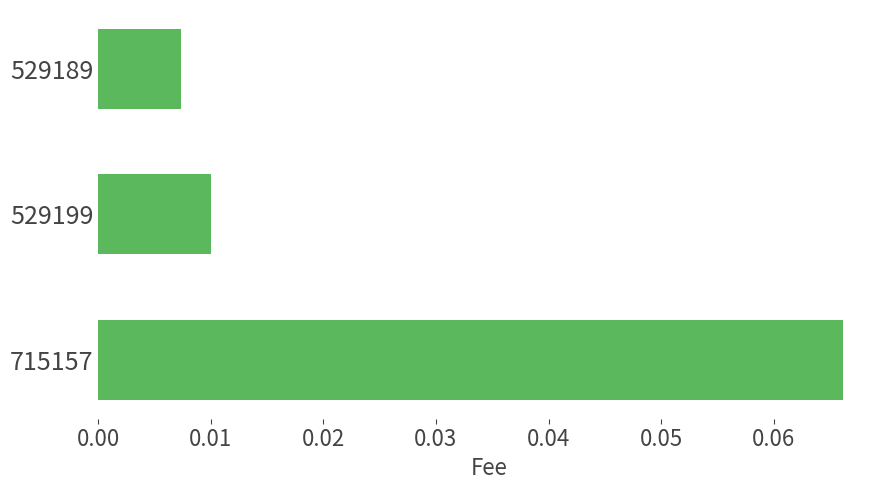

List the labels in order of value, smallest first.

529189, 529199, 715157